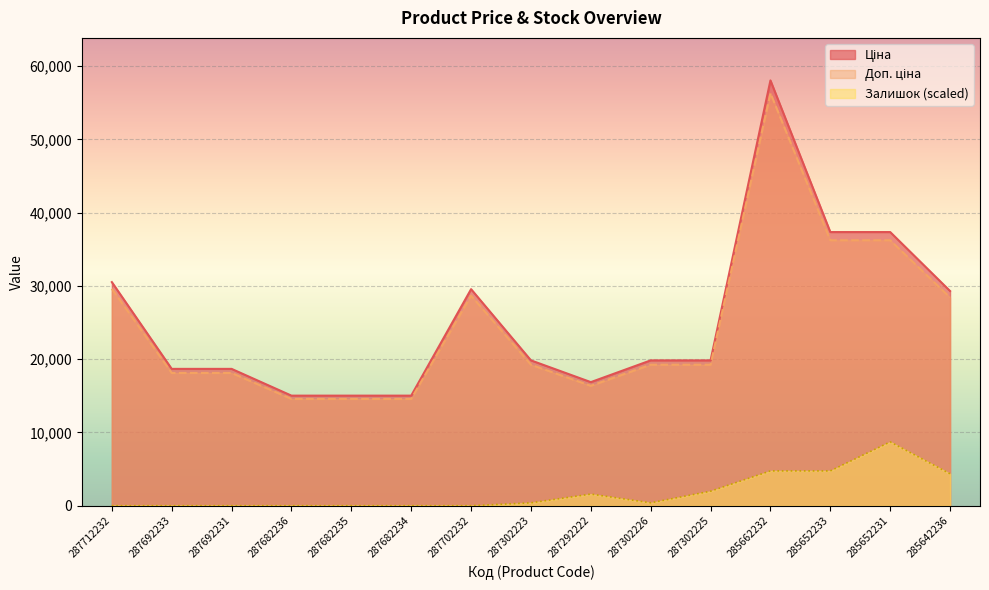

Where is Ціна nearest to the value 36528?

285652233